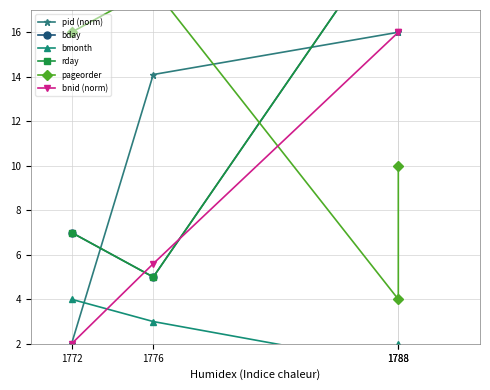

What is the difference between the maximum and minimum values in the pageorder series?

14.0